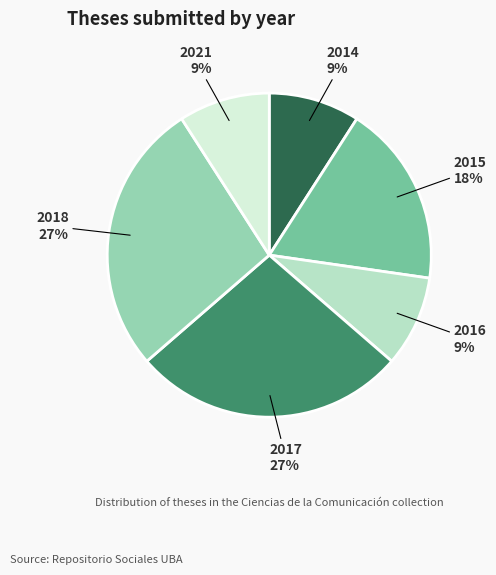

To the nearest percent, what is the average slice percentage?

17%